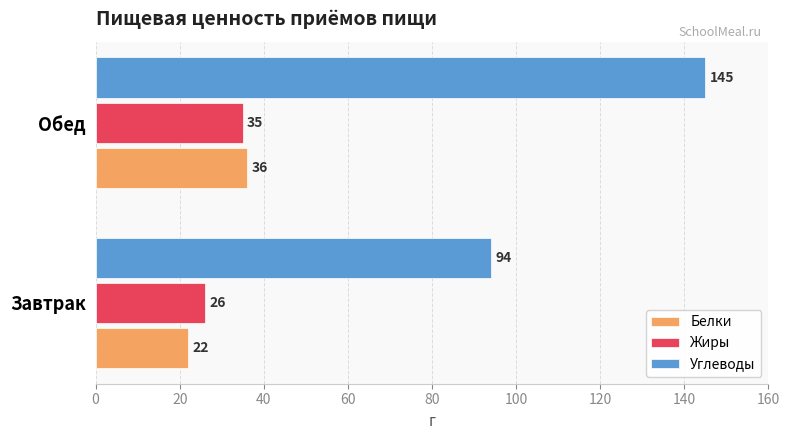

What is the difference between the maximum and minimum values in the Белки series?

14